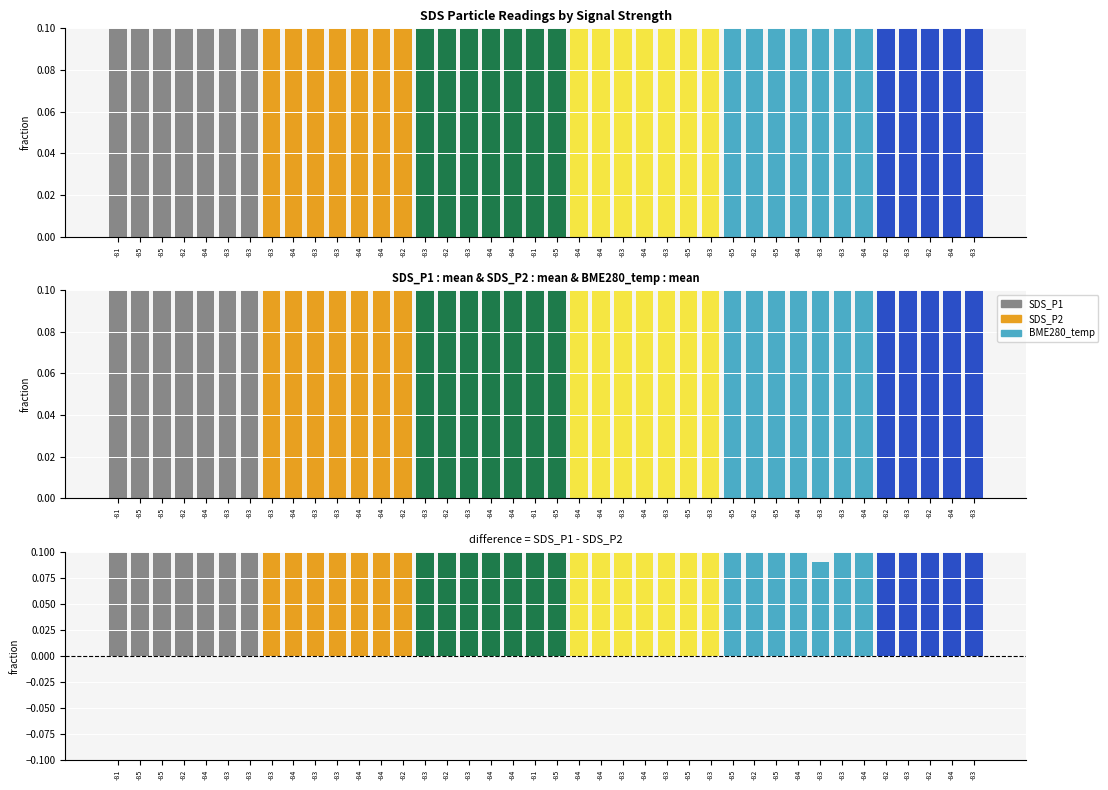

What is the minimum value for SDS_P1?

1.4